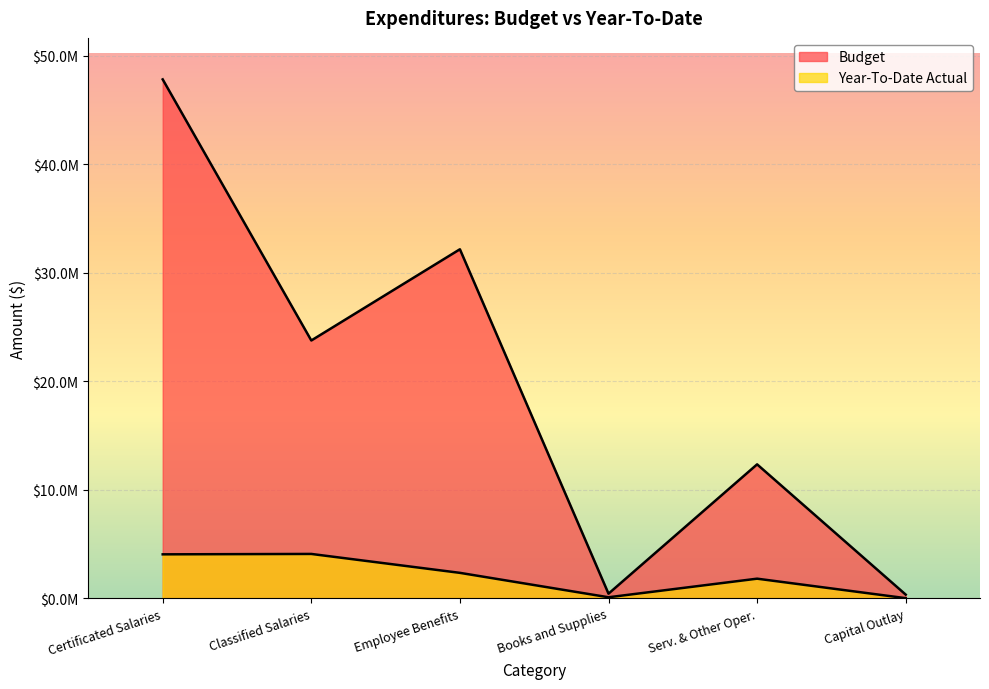

Reading right to left, list all the values displayed in this chart.

Budget: Capital Outlay=327950.0	Serv. & Other Oper.=12339141.0	Books and Supplies=414413.0	Employee Benefits=32171738.0	Classified Salaries=23760979.0	Certificated Salaries=47836265.0
Year-To-Date Actual: Capital Outlay=0.0	Serv. & Other Oper.=1797389.2	Books and Supplies=82827.0	Employee Benefits=2334157.4	Classified Salaries=4077932.4	Certificated Salaries=4041273.6